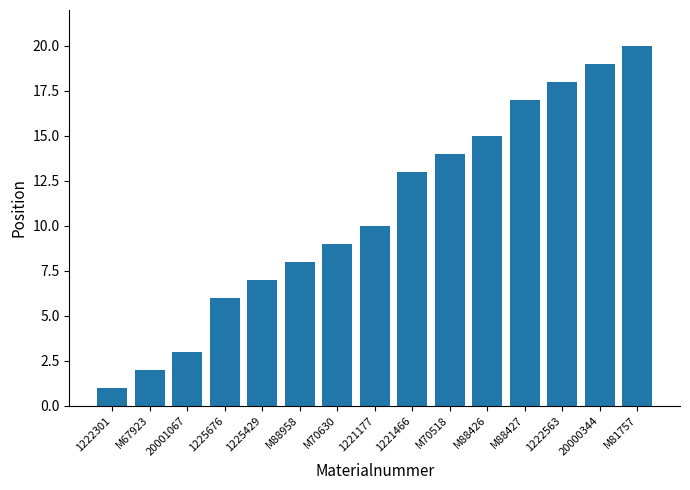

The chart shows a value of 1 at 1222301. True or false?

True